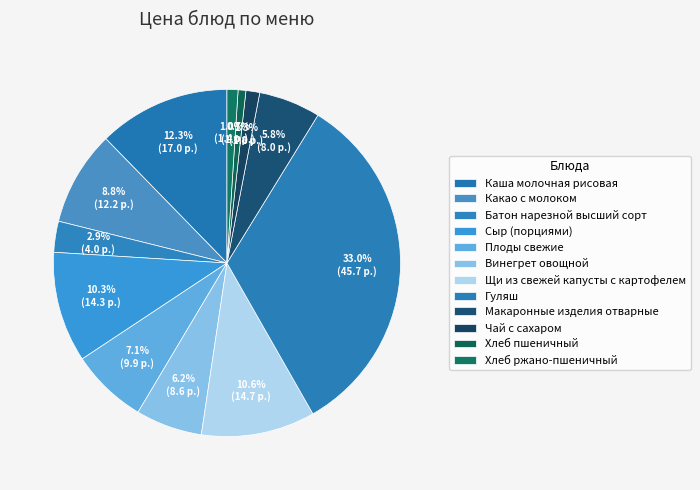

What percentage do Каша молочная рисовая and Плоды свежие together represent?

19.4%